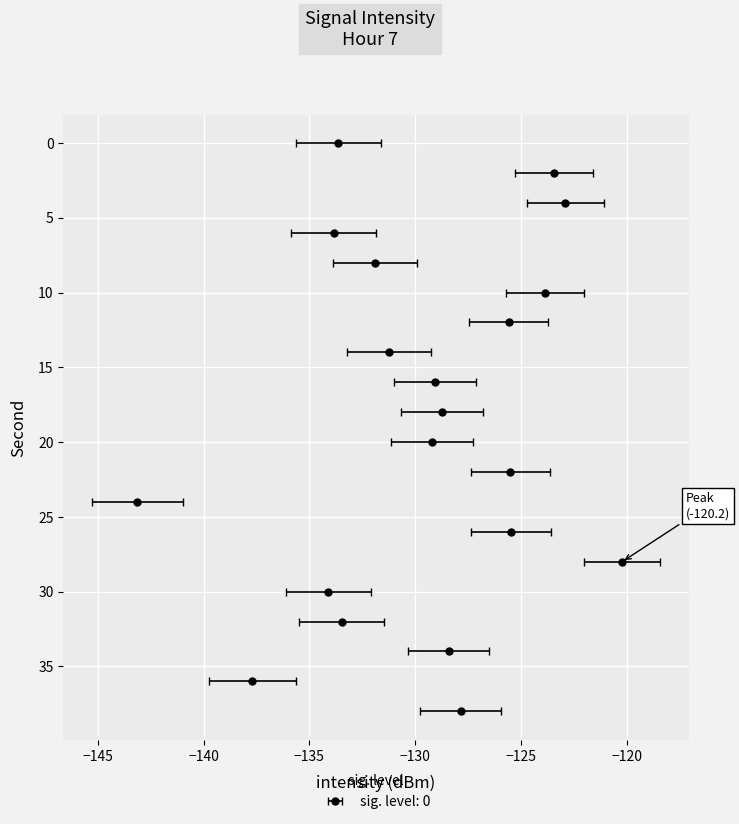

List the labels in order of value, smallest first.

24, 36, 30, 6, 0, 32, 8, 14, 20, 16, 18, 34, 38, 12, 22, 26, 10, 2, 4, 28